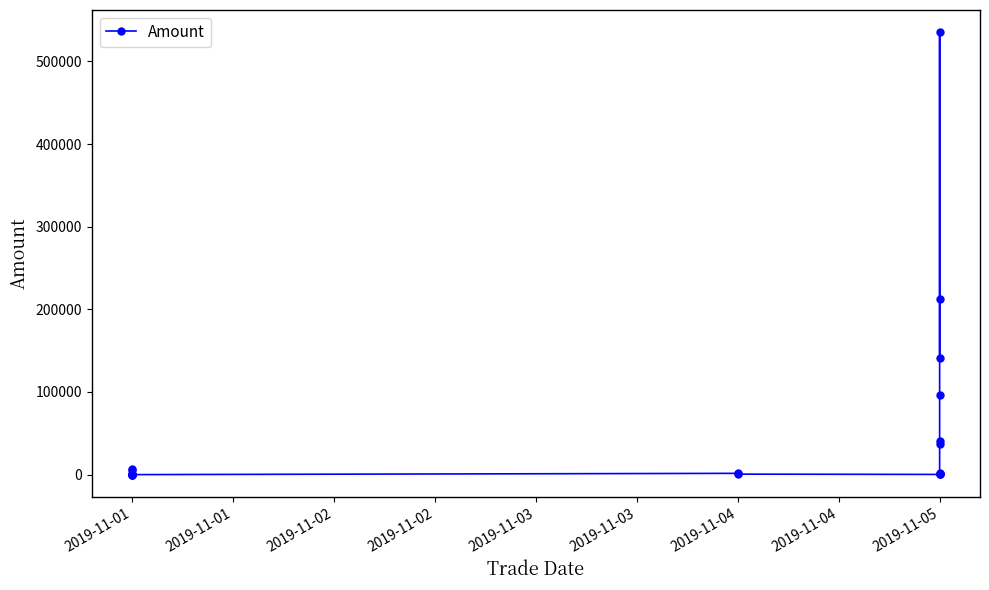

At which category does the data reach its first local valley?

2019-11-01